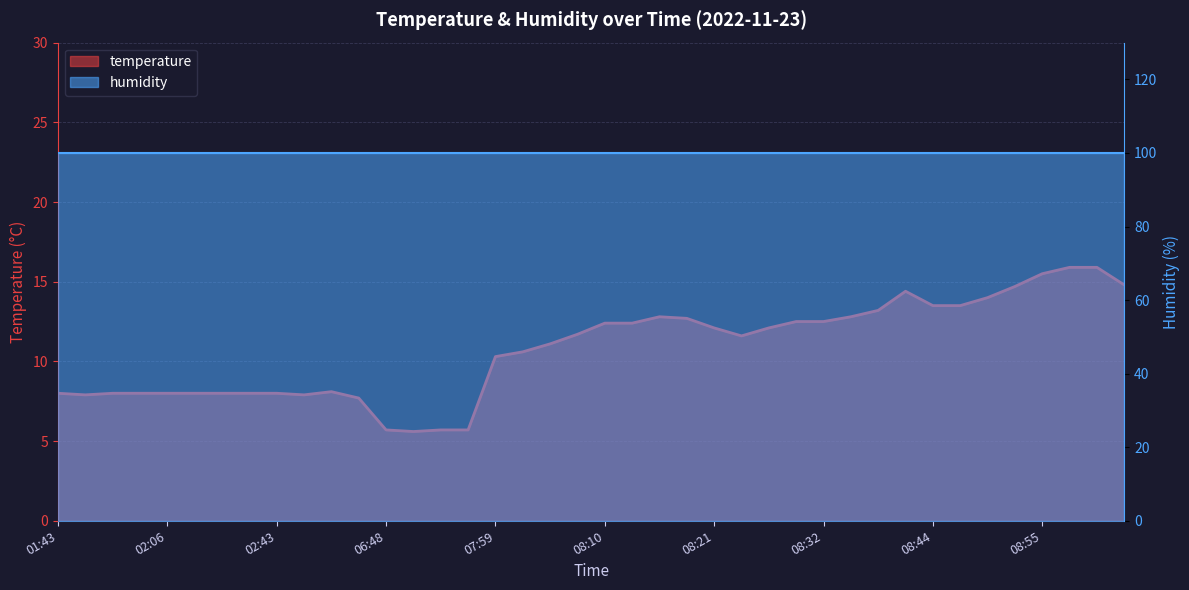

How many interior local valleys (lower than both neighbors) does the data have?

4